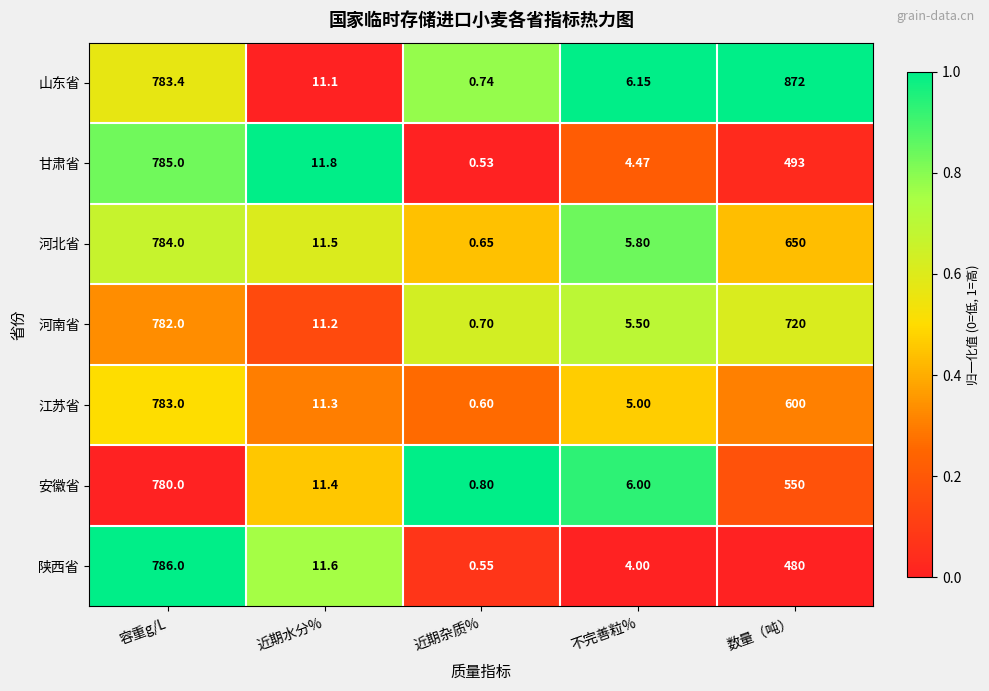

Rank the series at 近期杂质% from highest to lowest value.

安徽省, 山东省, 河南省, 河北省, 江苏省, 陕西省, 甘肃省